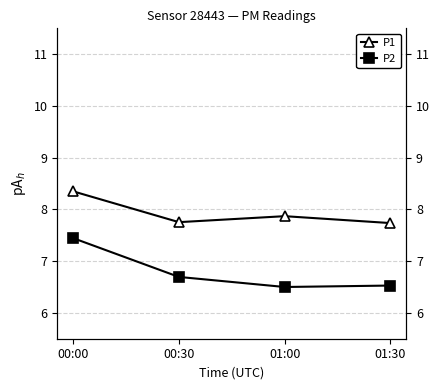

Rank the series by their average value, from highest to lowest.

P1, P2